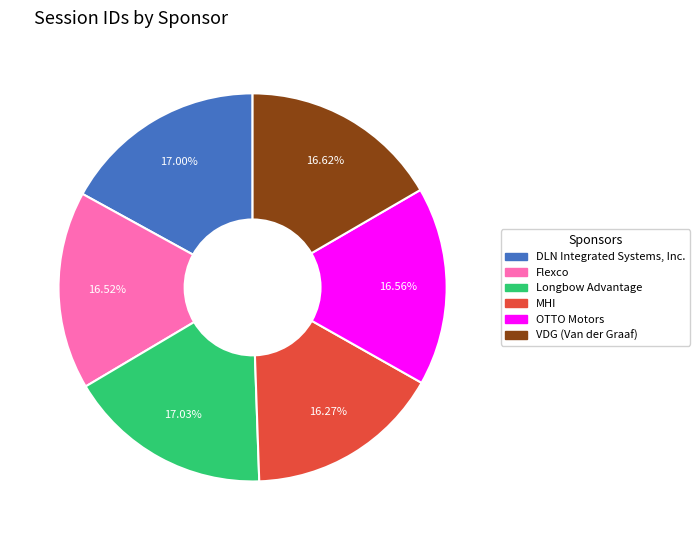

Which has a higher value, DLN Integrated Systems, Inc. or MHI?

DLN Integrated Systems, Inc.